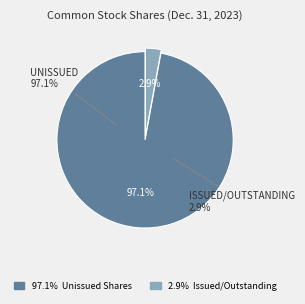

To the nearest percent, what portion does Common stock, shares issued represent?

3%